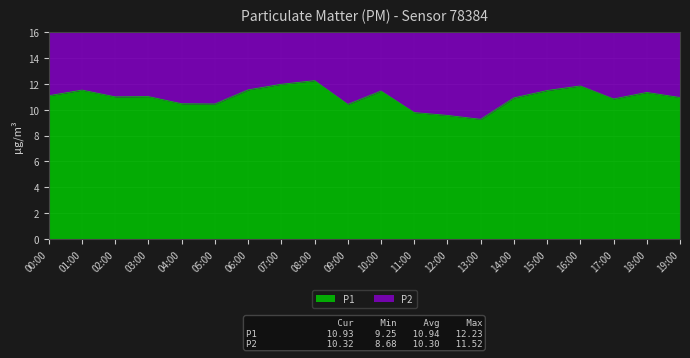

What is the highest value of the P1 series?

12.2